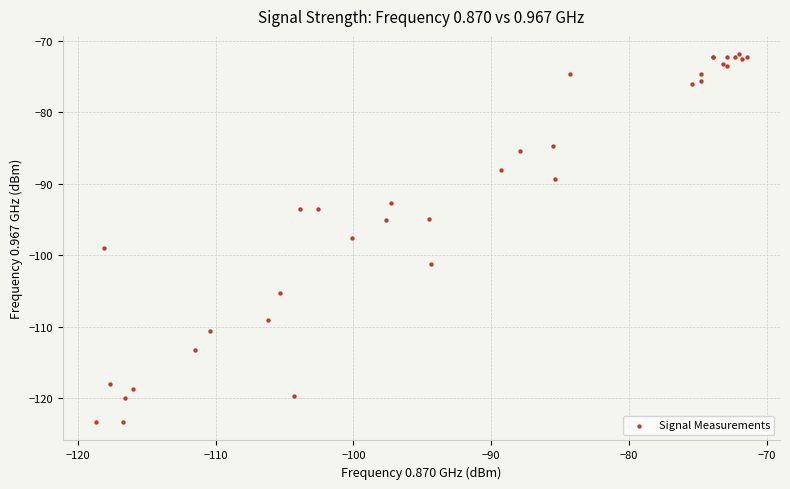

What Y value in the scatter plot is closest to -97?

-97.6